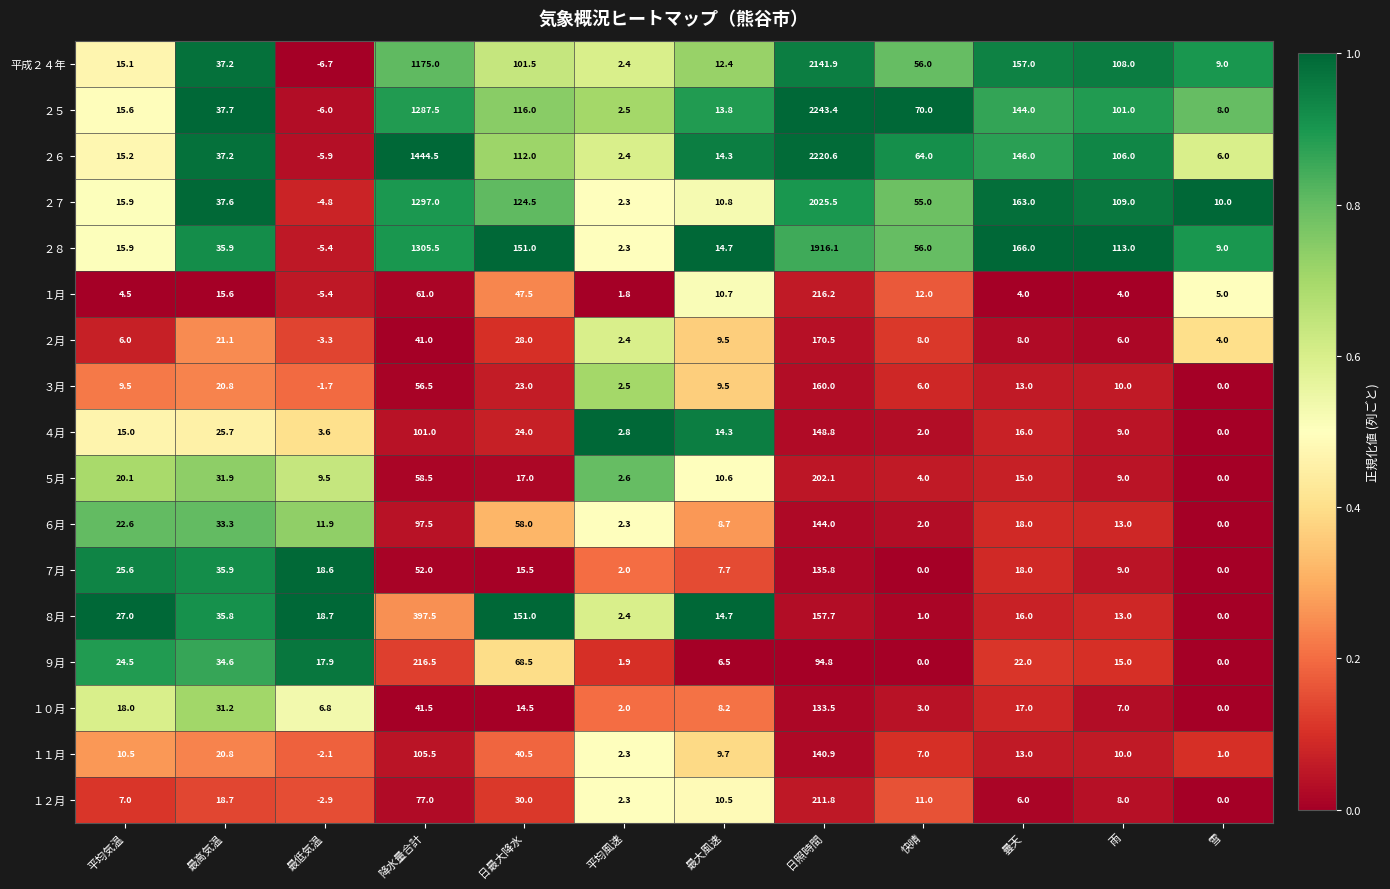

What is the average value of the １月 series?

31.4